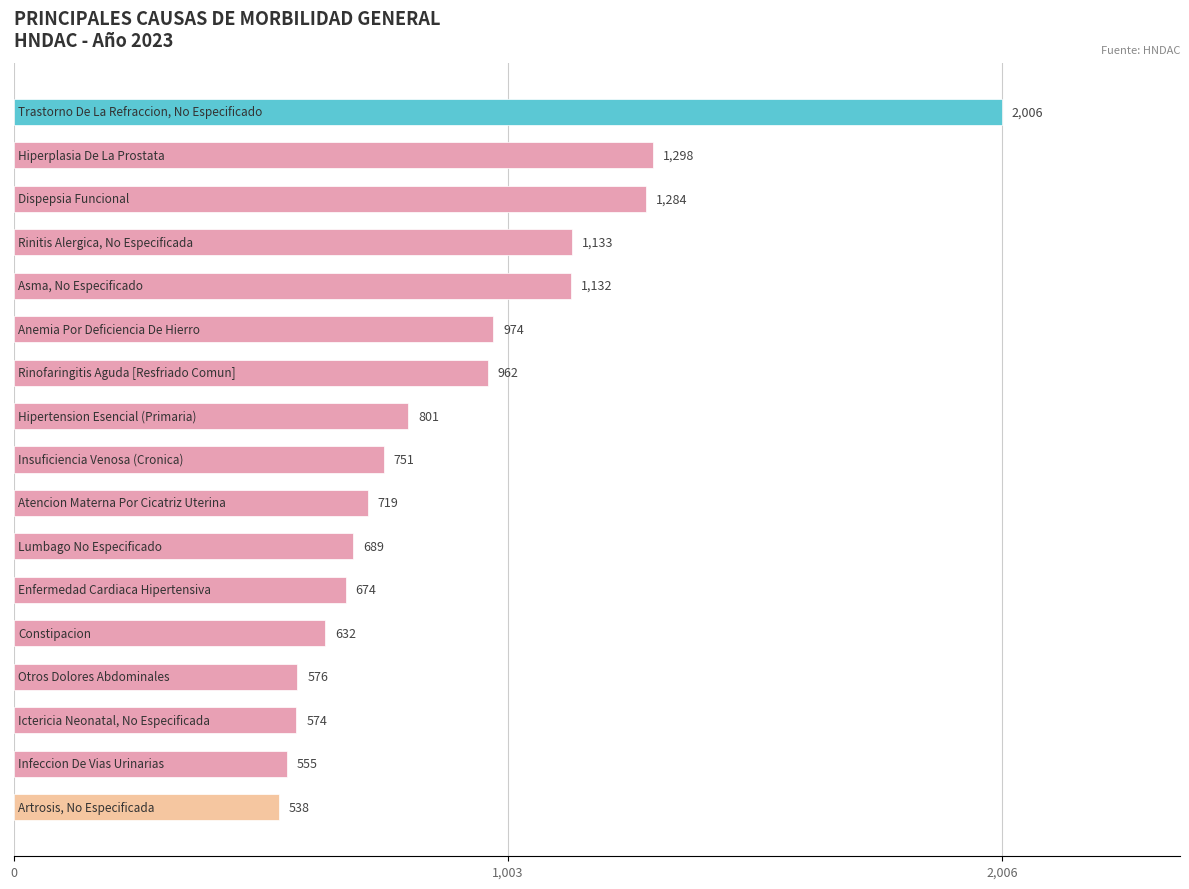

What is the greatest value displayed?

2006